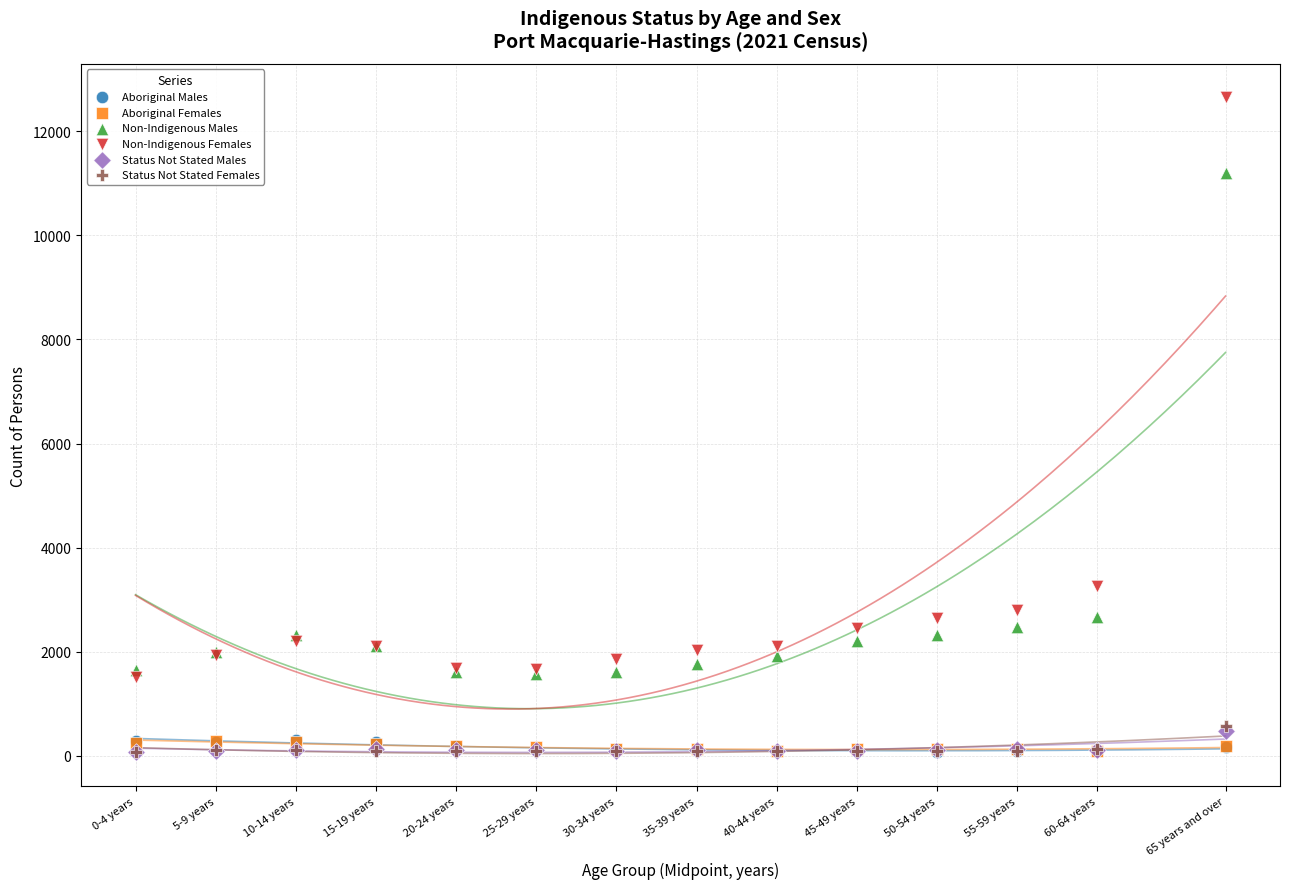

What are all the series names shown in the legend?

Aboriginal Males, Aboriginal Females, Non-Indigenous Males, Non-Indigenous Females, Status Not Stated Males, Status Not Stated Females